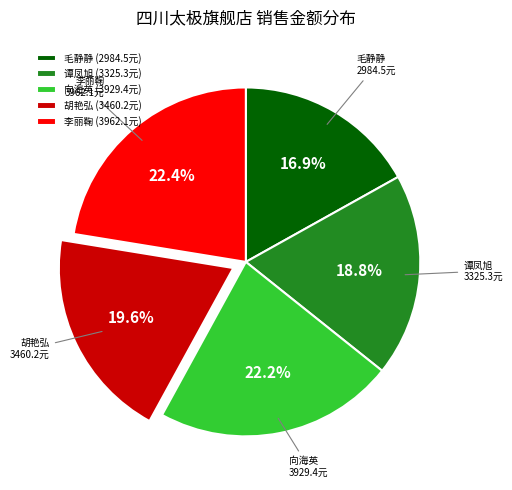

Approximately how many times larger is the value at 谭凤旭 compared to 李丽鞠?

0.8